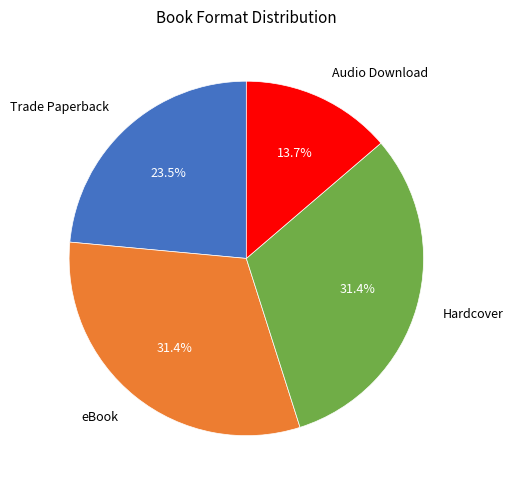

To the nearest percent, what is the combined percentage of Audio Download and Hardcover?

45%